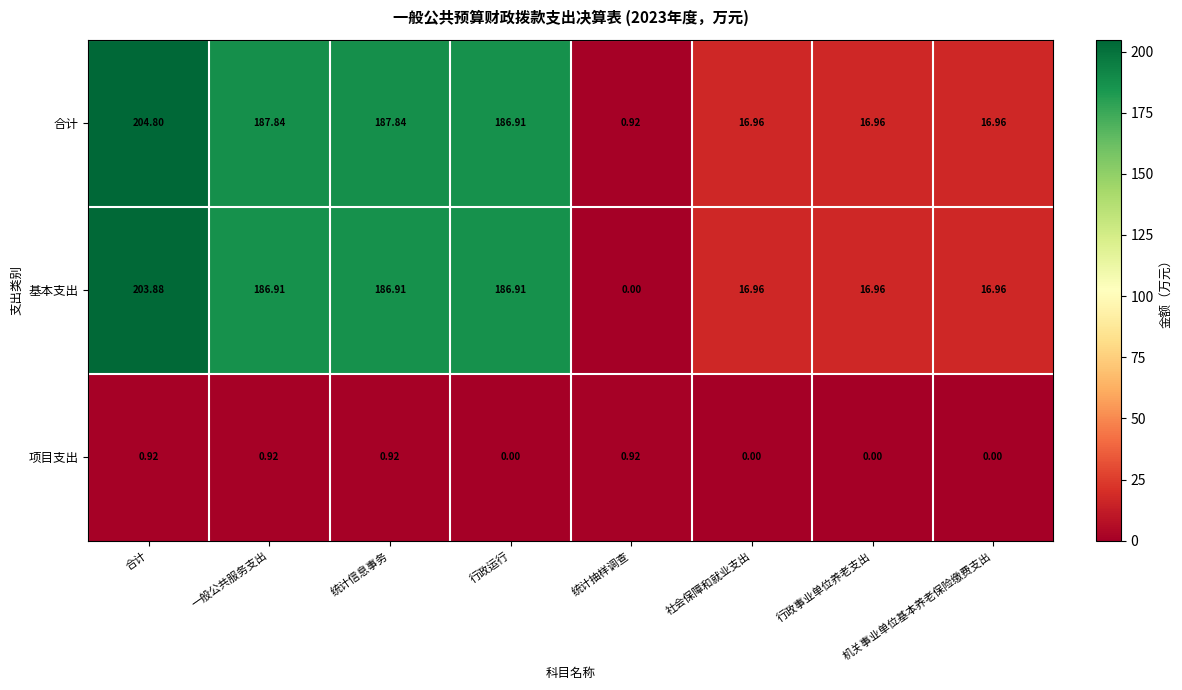

At which label does 基本支出 reach its minimum?

统计抽样调查